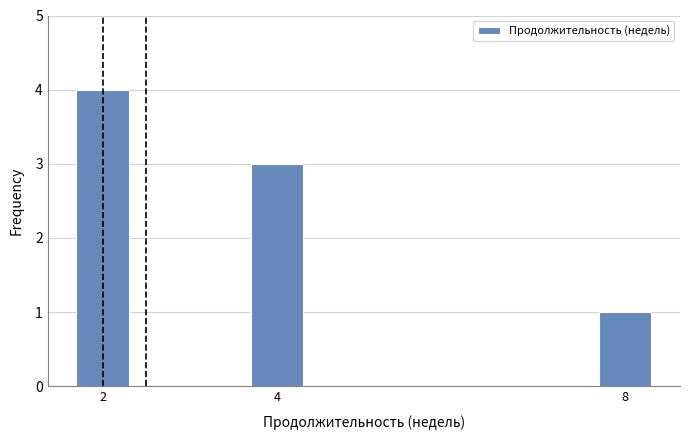

Reading right to left, what are all the values shown in this chart?

8=1	4=3	2=4